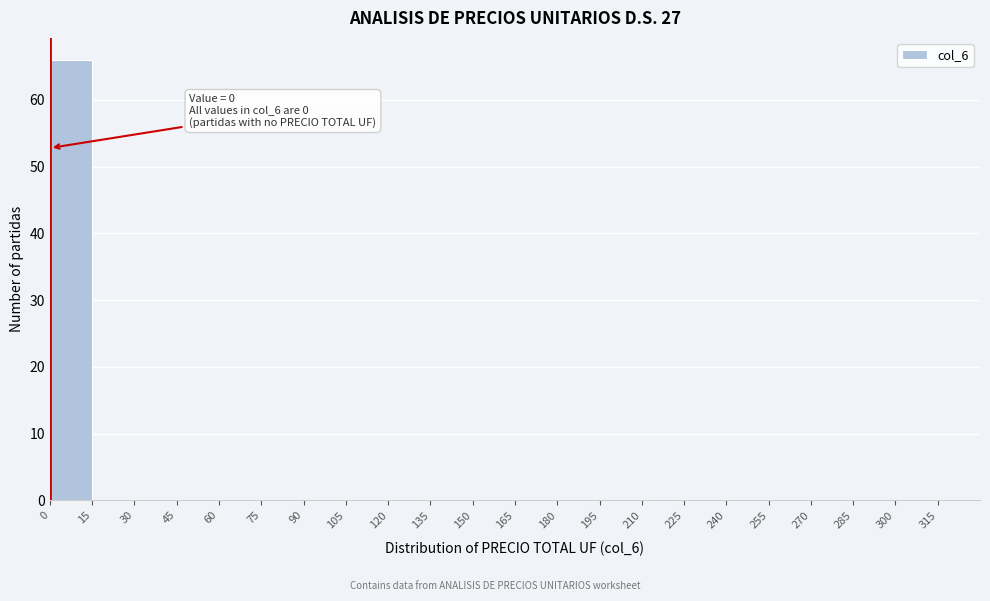

Which range on the x-axis has the tallest bar?

0 to 15